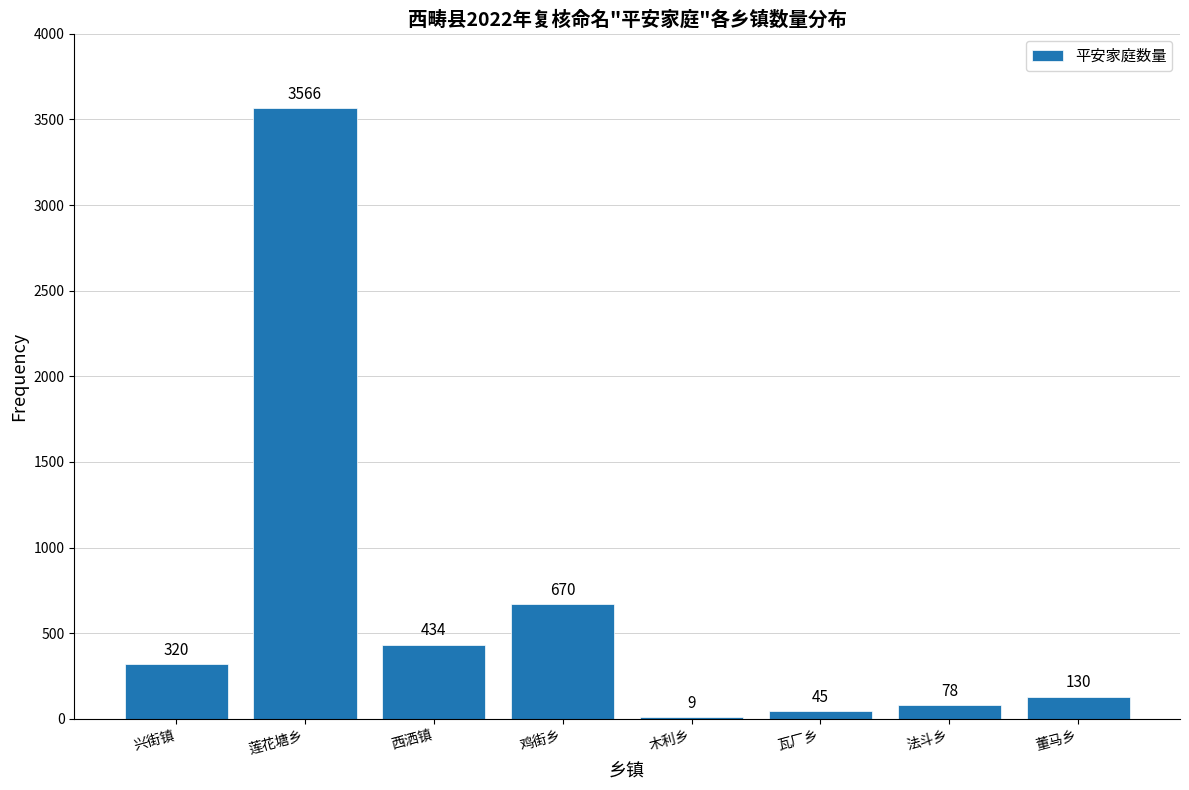

Reading left to right, what are all the values shown in this chart?

兴街镇=320	莲花塘乡=3566	西洒镇=434	鸡街乡=670	木利乡=9	瓦厂乡=45	法斗乡=78	董马乡=130